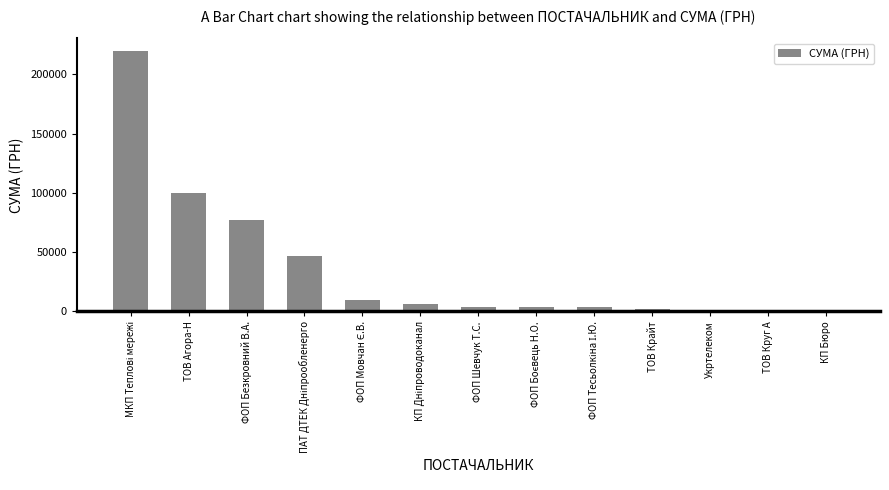

Where is the data nearest to the value 109639?

ТОВ Агора-Н